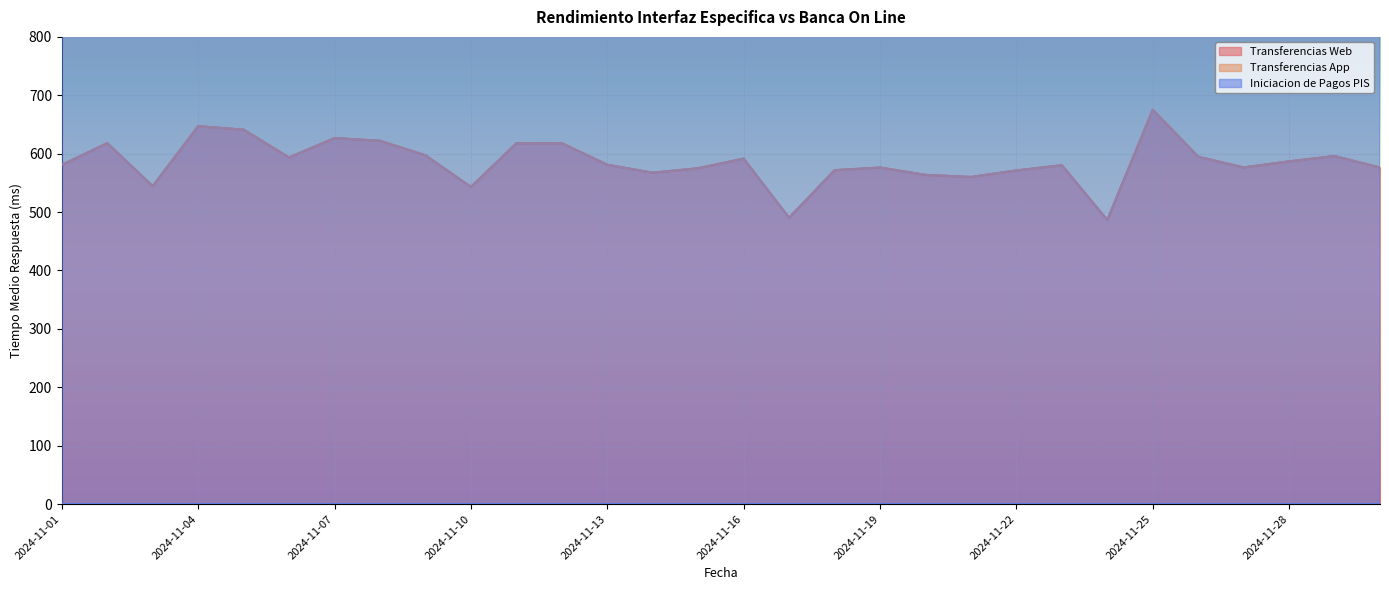

True or false: Transferencias Web and Transferencias App intersect in this chart.

False